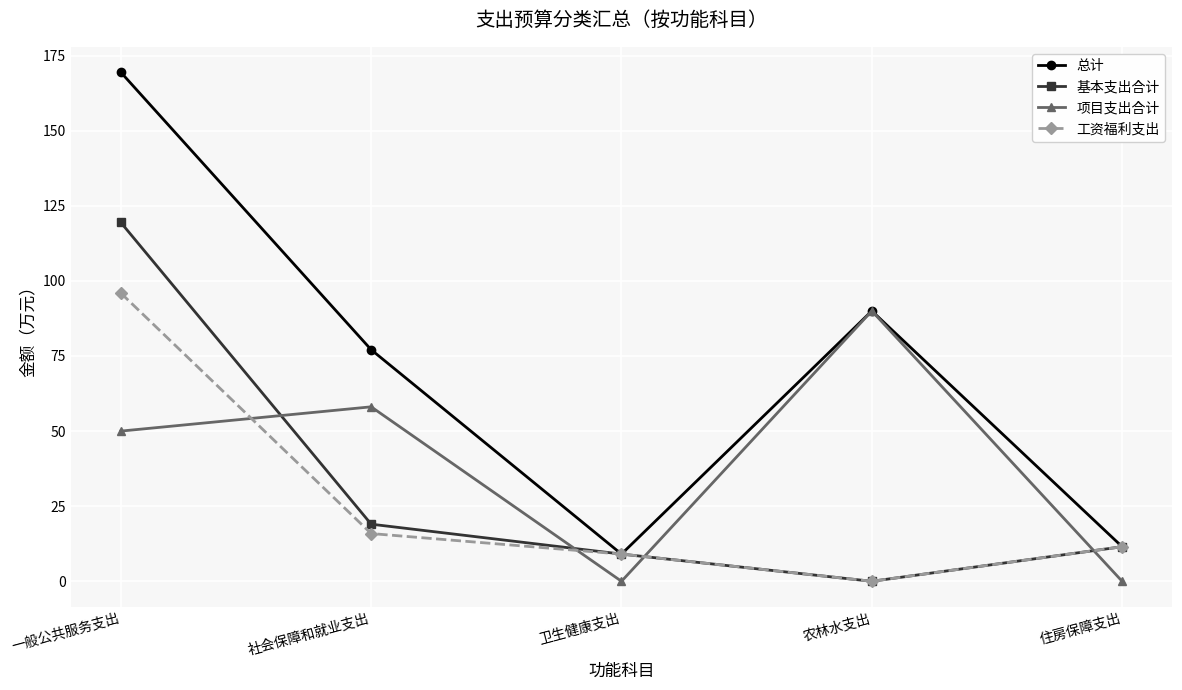

How many interior local valleys does the 总计 series have?

1